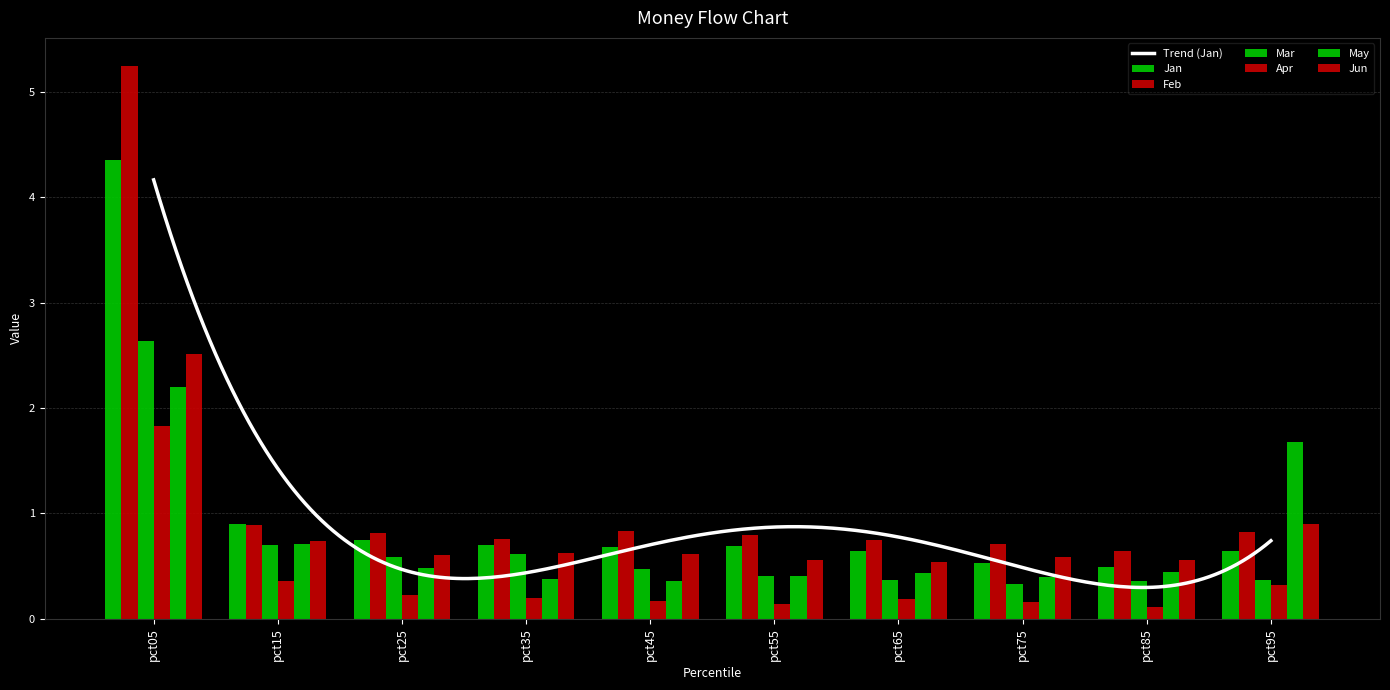

Reading right to left, what are all the values shown in this chart?

Jan: 0.6	0.5	0.5	0.6	0.7	0.7	0.7	0.7	0.9	4.4
Feb: 0.8	0.6	0.7	0.7	0.8	0.8	0.8	0.8	0.9	5.3
Mar: 0.4	0.4	0.3	0.4	0.4	0.5	0.6	0.6	0.7	2.6
Apr: 0.3	0.1	0.2	0.2	0.1	0.2	0.2	0.2	0.4	1.8
May: 1.7	0.4	0.4	0.4	0.4	0.4	0.4	0.5	0.7	2.2
Jun: 0.9	0.6	0.6	0.5	0.6	0.6	0.6	0.6	0.7	2.5